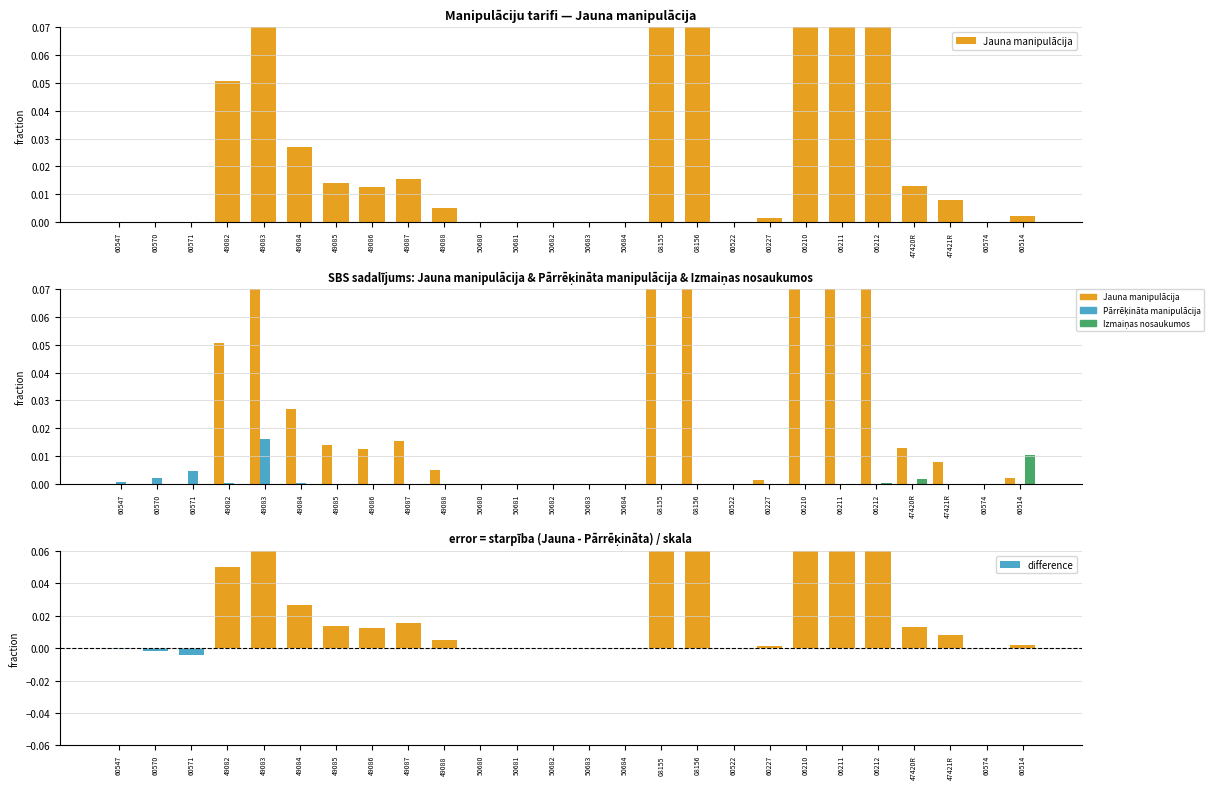

Which series has the widest spread of values?

difference